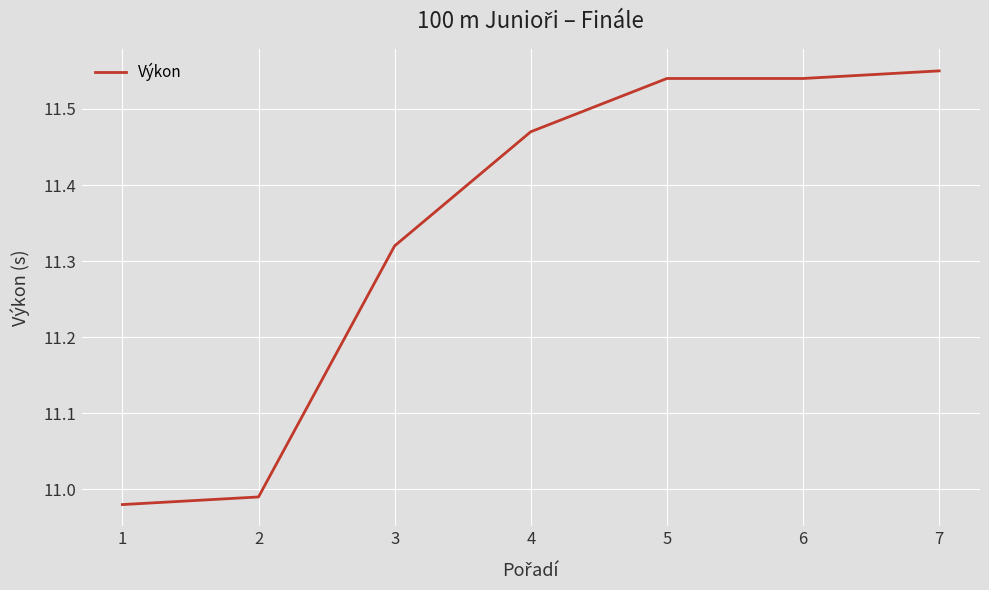

Which has a higher value, 4 or 3?

4